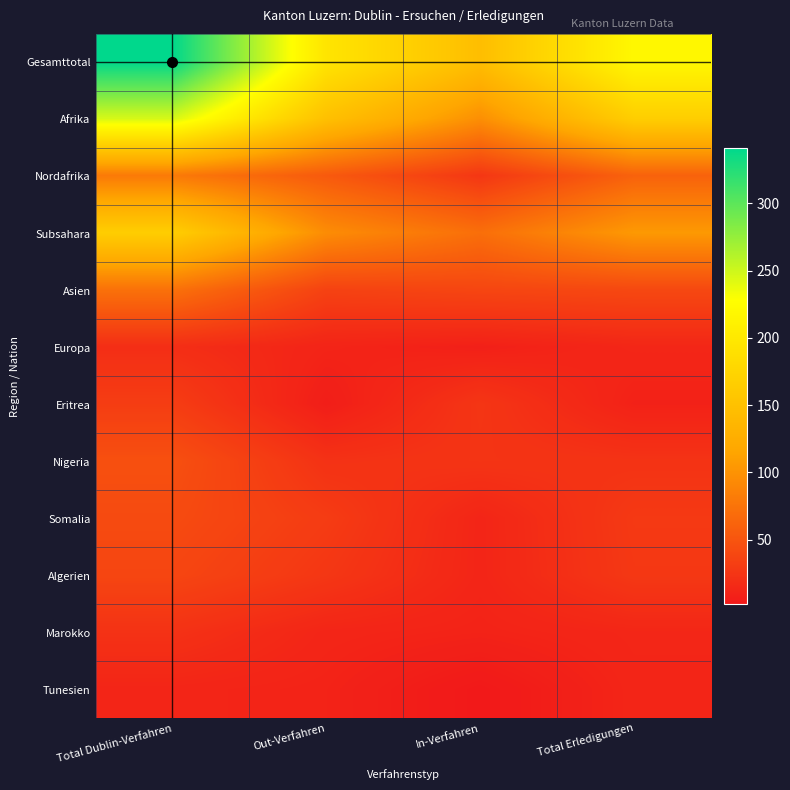

Rank the series by their maximum value, from highest to lowest.

Gesamttotal, Afrika, Subsahara, Nordafrika, Asien, Nigeria, Somalia, Algerien, Eritrea, Marokko, Europa, Tunesien